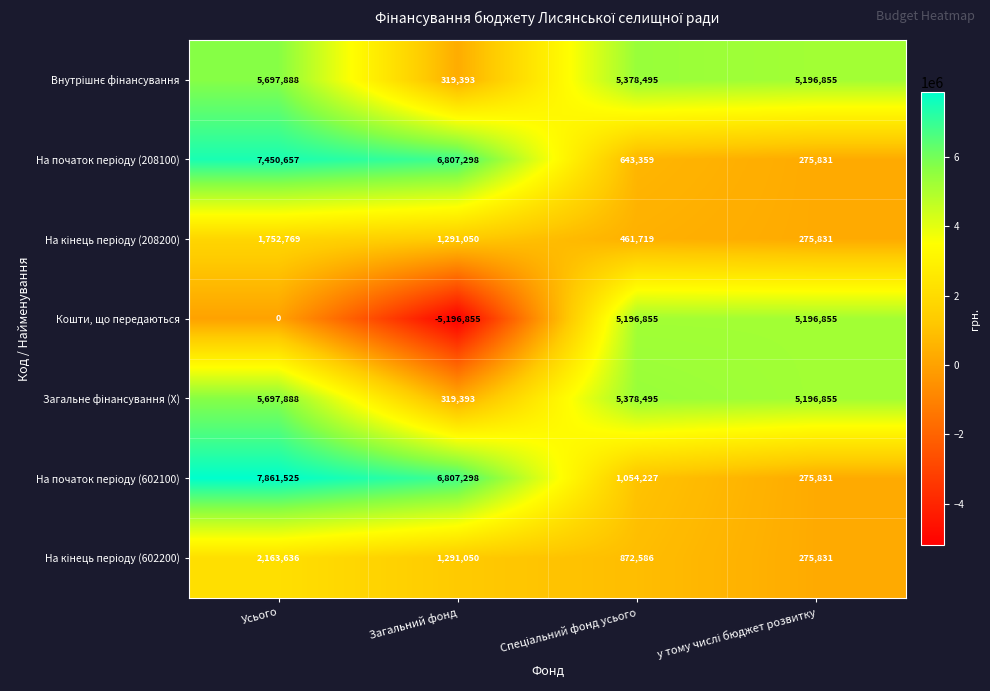

At how many categories does at least one series exceed 671400?

4